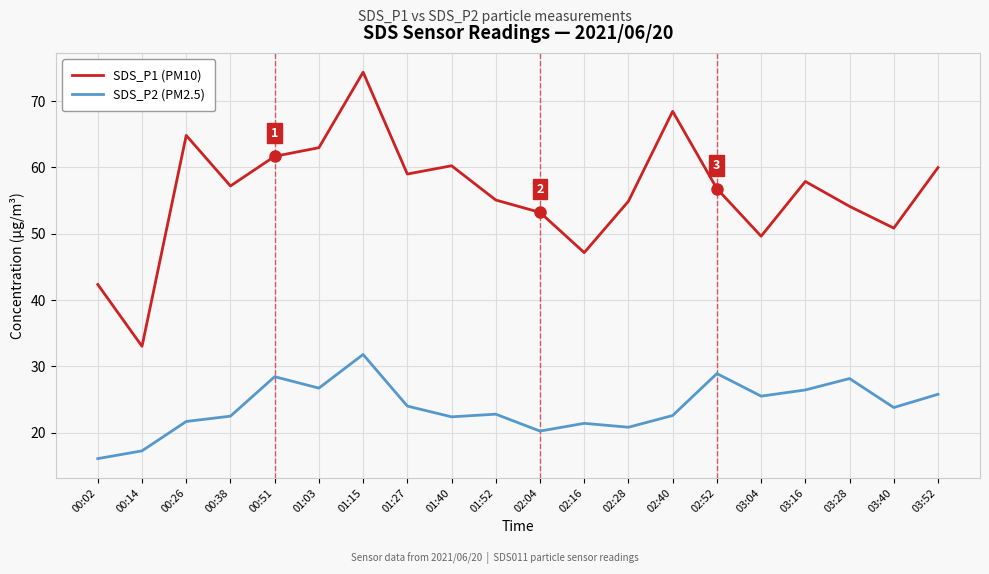

The SDS_P1 (PM10) series shows 14.1 at 00:38. True or false?

False